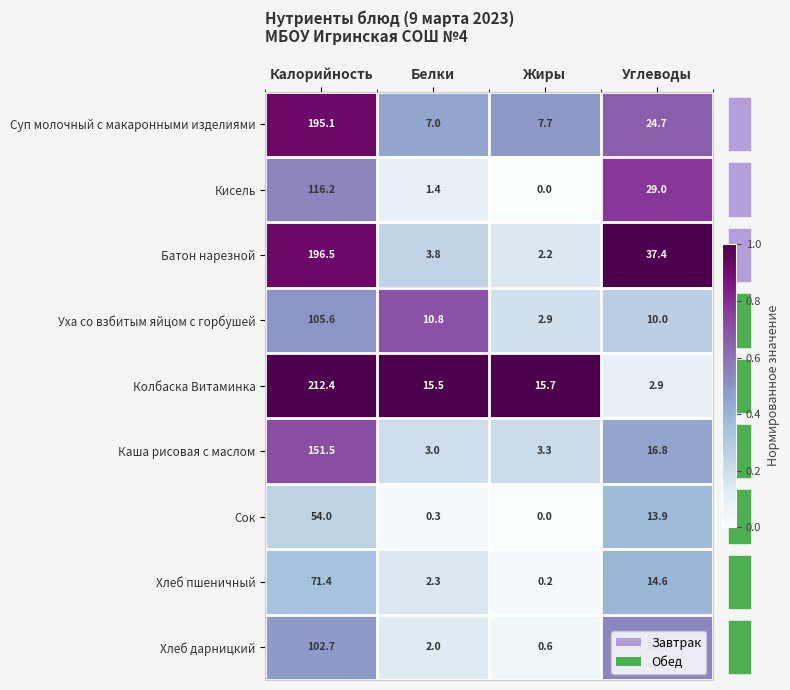

The value of Колбаска Витаминка at Белки is 21.0. True or false?

False